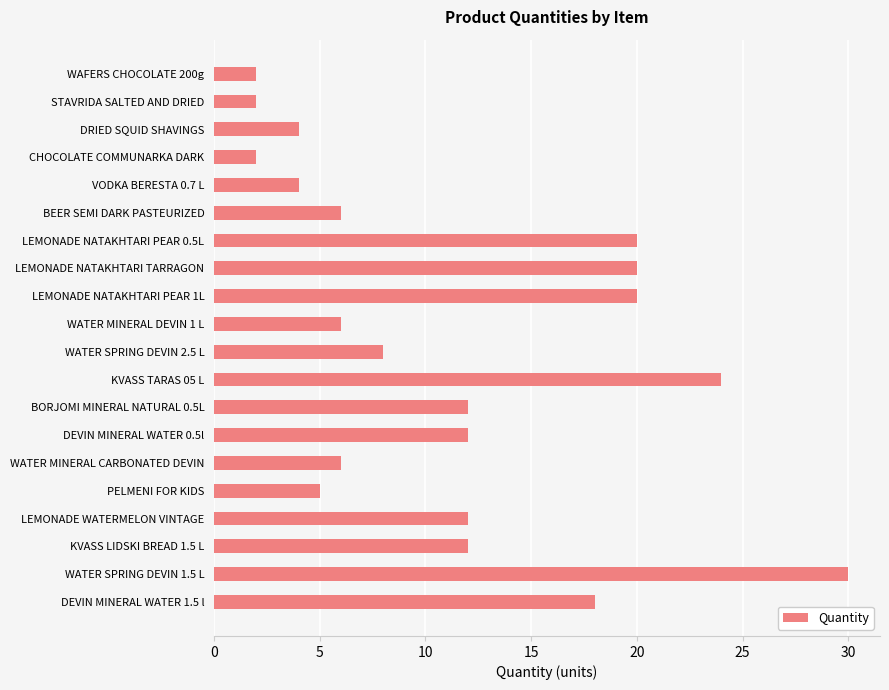

Are the bars horizontal?

Yes